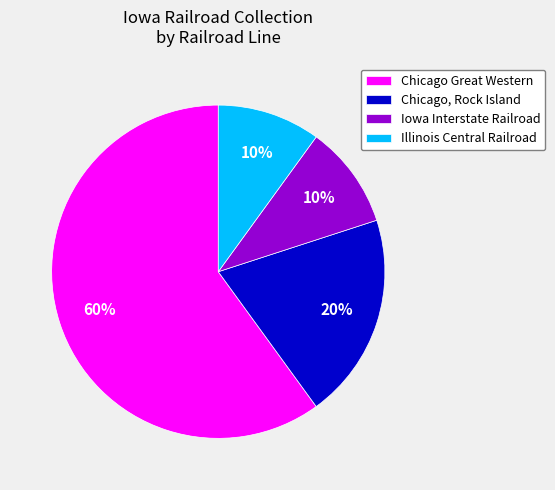

To the nearest percent, what portion does Chicago Great Western represent?

60%